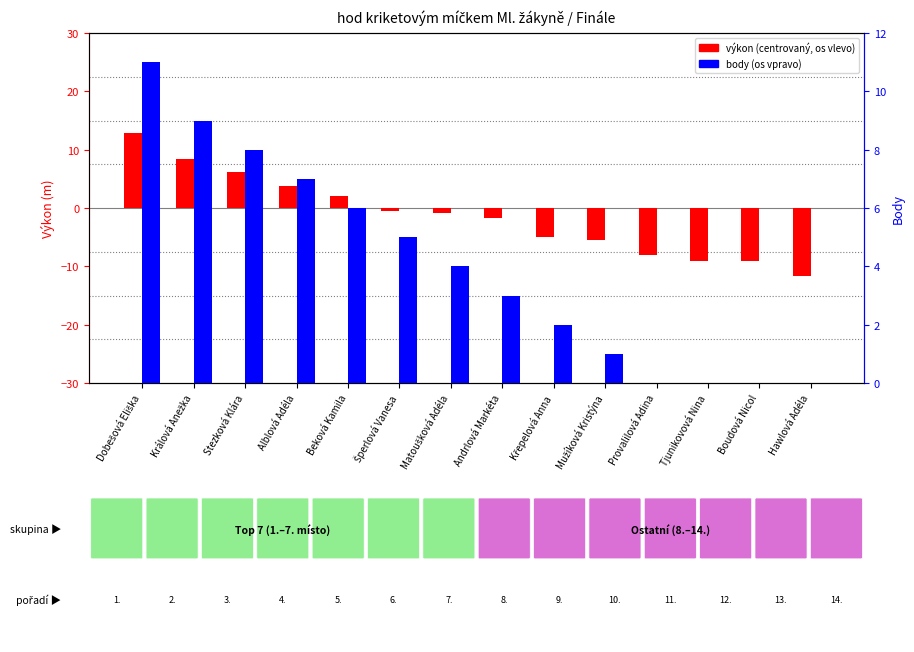

List the series in order of their overall mean, highest first.

body, výkon (centrovaný)